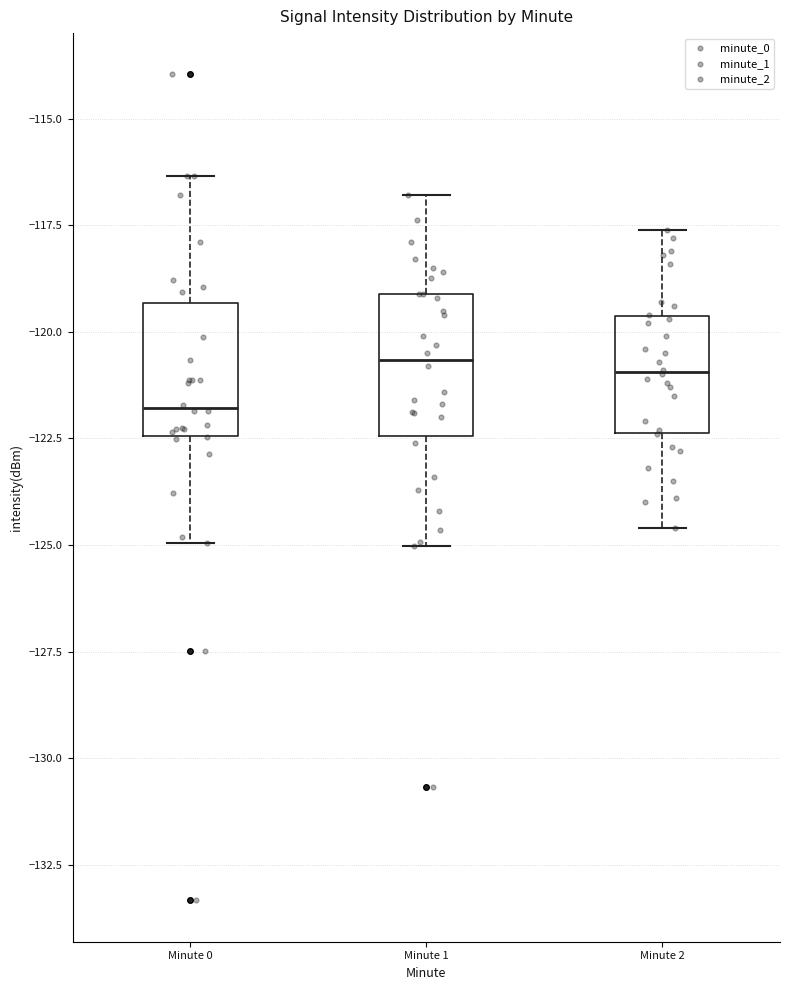

Reading left to right, transcribe this box plot: for each box, give where its median line is, the range the box spans, and where its two whiskers end, as read against the y-axis. The values are not printed on the chart, so give them approximately, as read against the axis.

Minute 0: median -122.0, box -122.5 to -119.5, whiskers -125.0 to -116.5
Minute 1: median -120.5, box -122.5 to -119.0, whiskers -125.0 to -117.0
Minute 2: median -121.0, box -122.5 to -119.5, whiskers -124.5 to -117.5